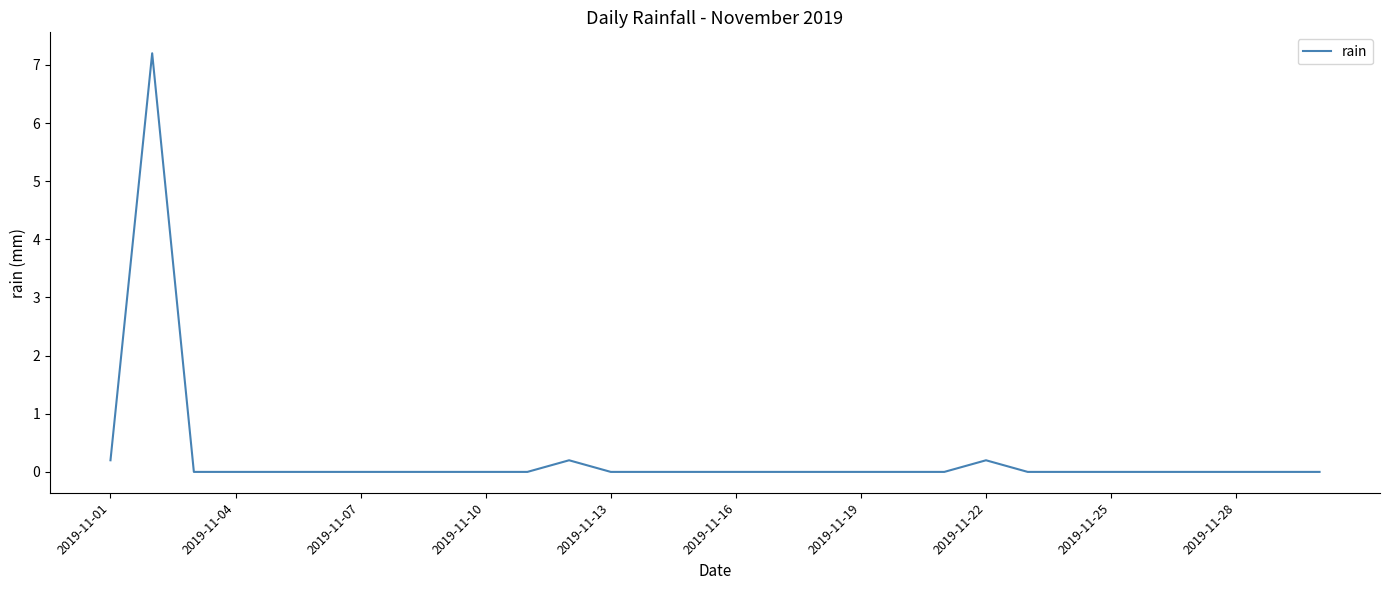

What is the maximum value shown in the chart?

7.2